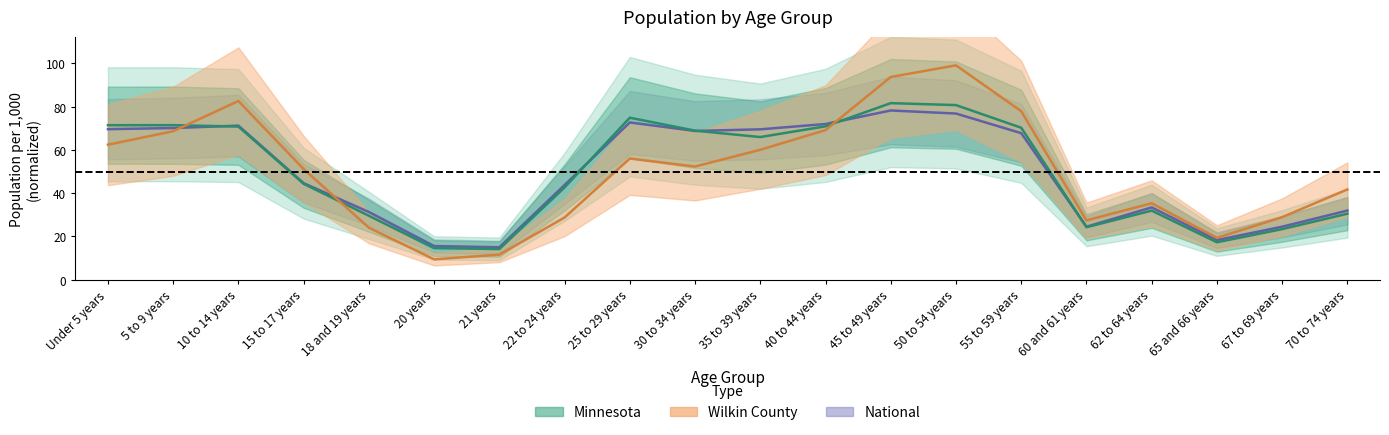

What is the label of the 14th point from the right?

21 years